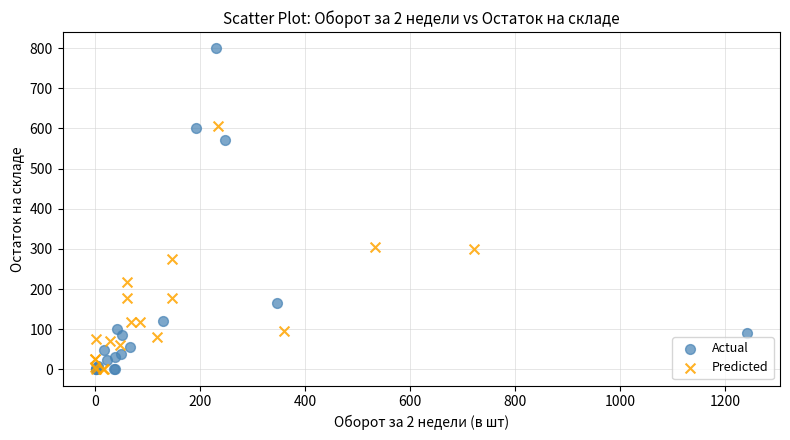

Which series reaches the maximum Y coordinate?

Actual